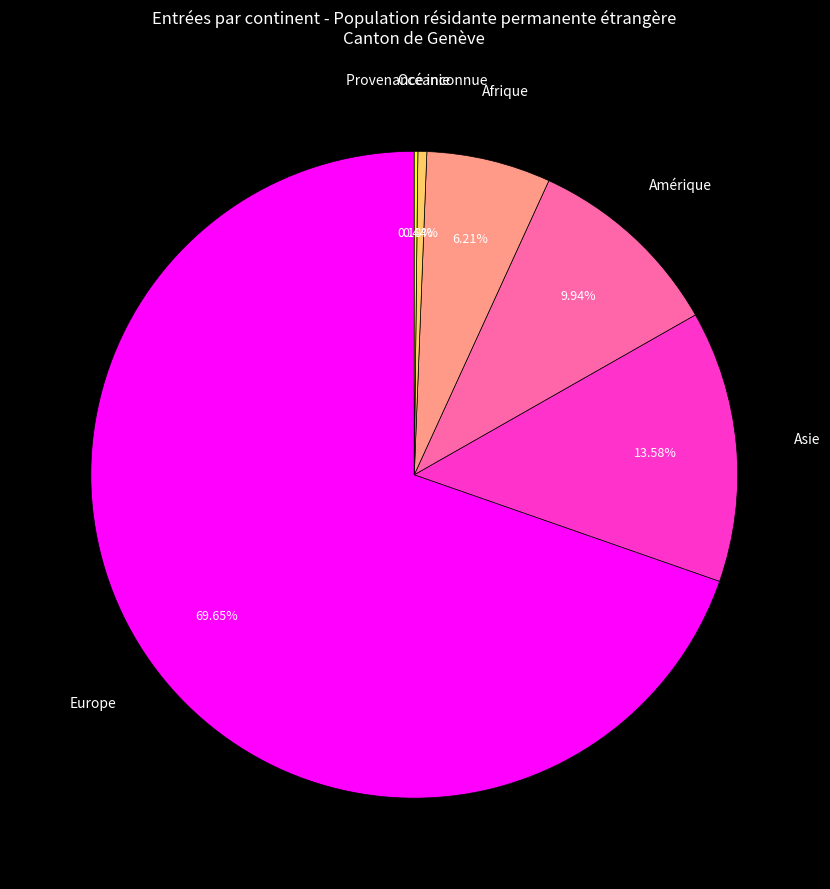

Does any single category account for the majority?

Yes